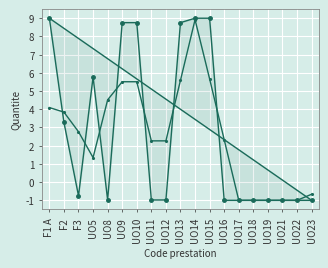

What is the label of the 10th point from the right?

UO13